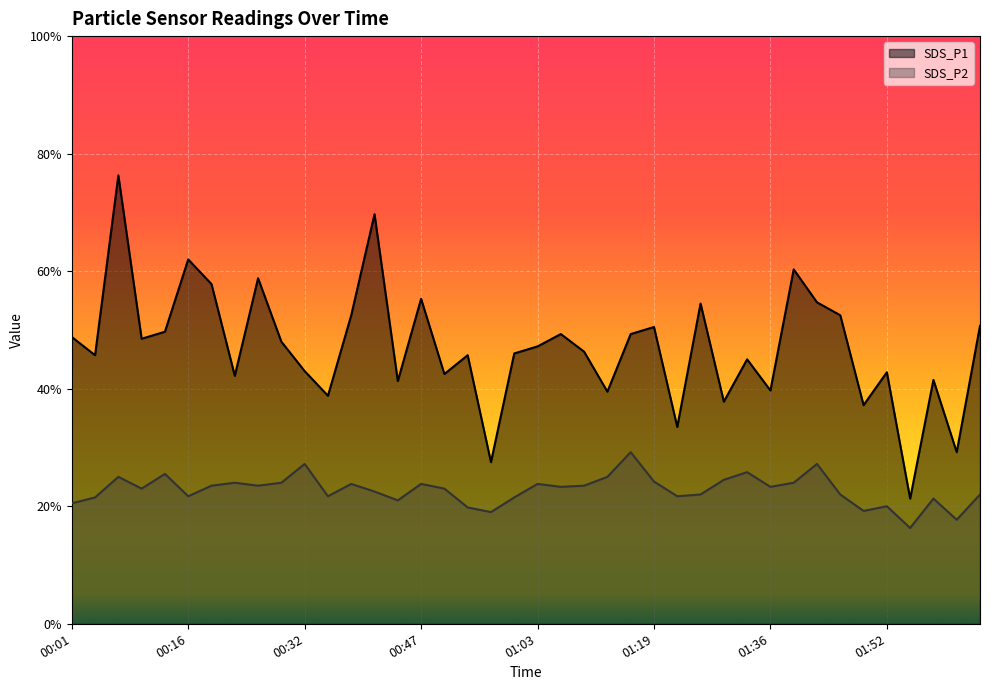

Which series has the largest range (max minus min)?

SDS_P1